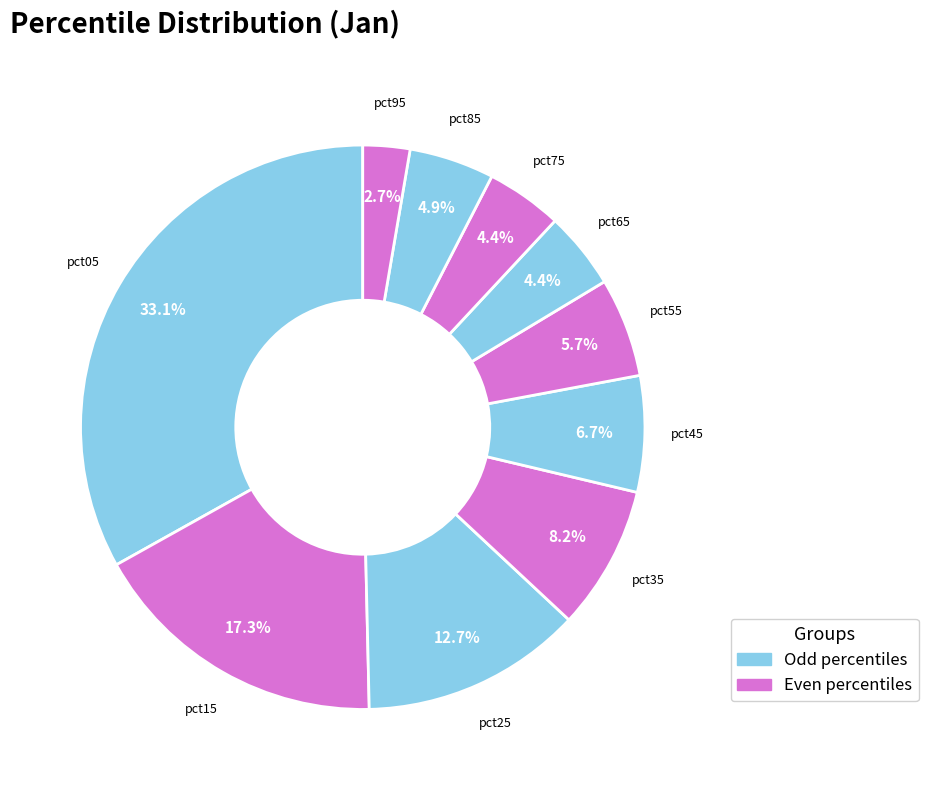

Rank the categories by value from highest to lowest.

pct05, pct15, pct25, pct35, pct45, pct55, pct85, pct65, pct75, pct95